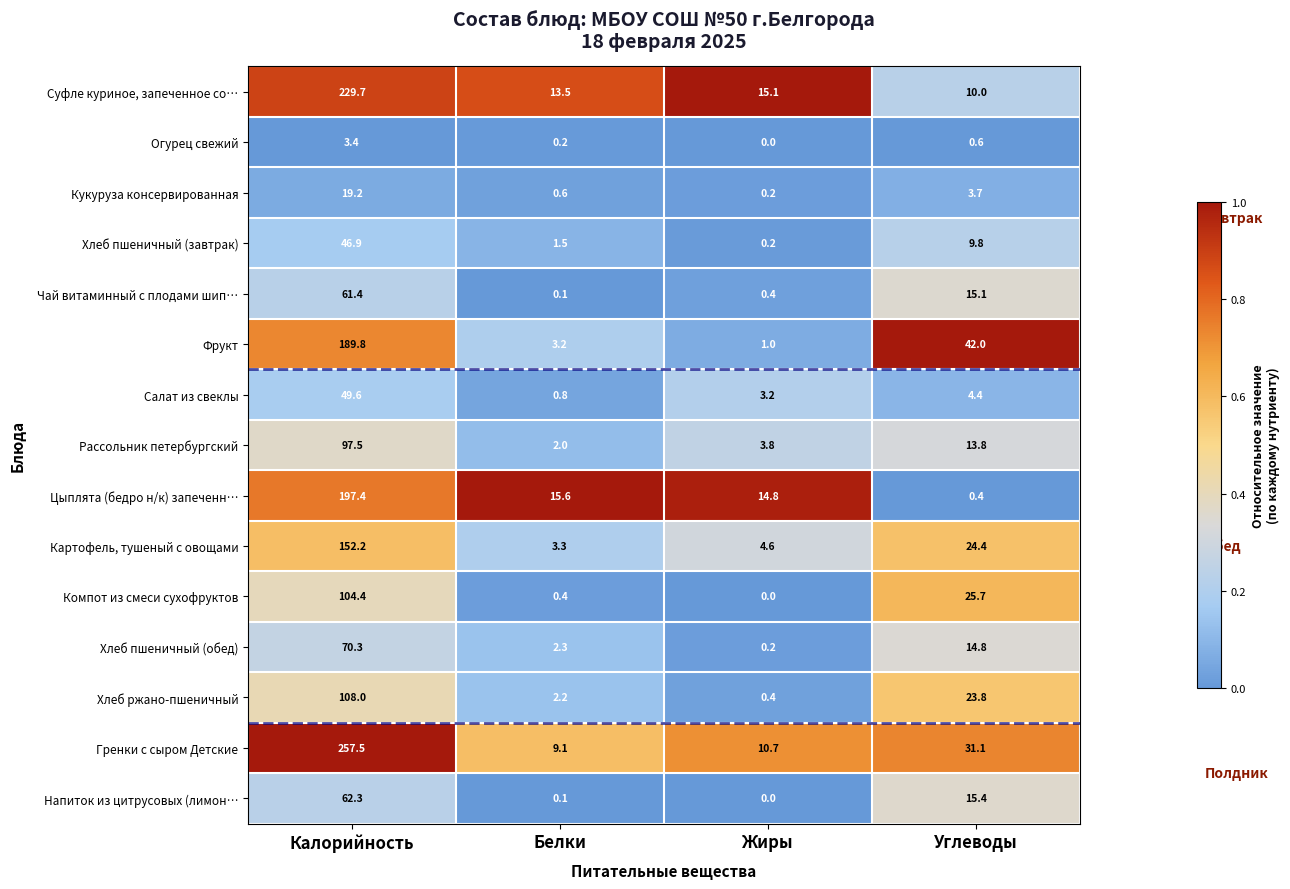

List the series in order of their peak value, lowest first.

Огурец свежий, Кукуруза консервированная, Хлеб пшеничный (завтрак), Салат из свеклы, Чай витаминный с плодами шип…, Напиток из цитрусовых (лимон…, Хлеб пшеничный (обед), Рассольник петербургский, Компот из смеси сухофруктов, Хлеб ржано-пшеничный, Картофель, тушеный с овощами, Фрукт, Цыплята (бедро н/к) запеченн…, Суфле куриное, запеченное со…, Гренки с сыром Детские